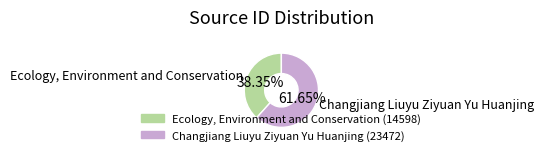

Is it true that Ecology, Environment and Conservation is 38% of the pie?

True